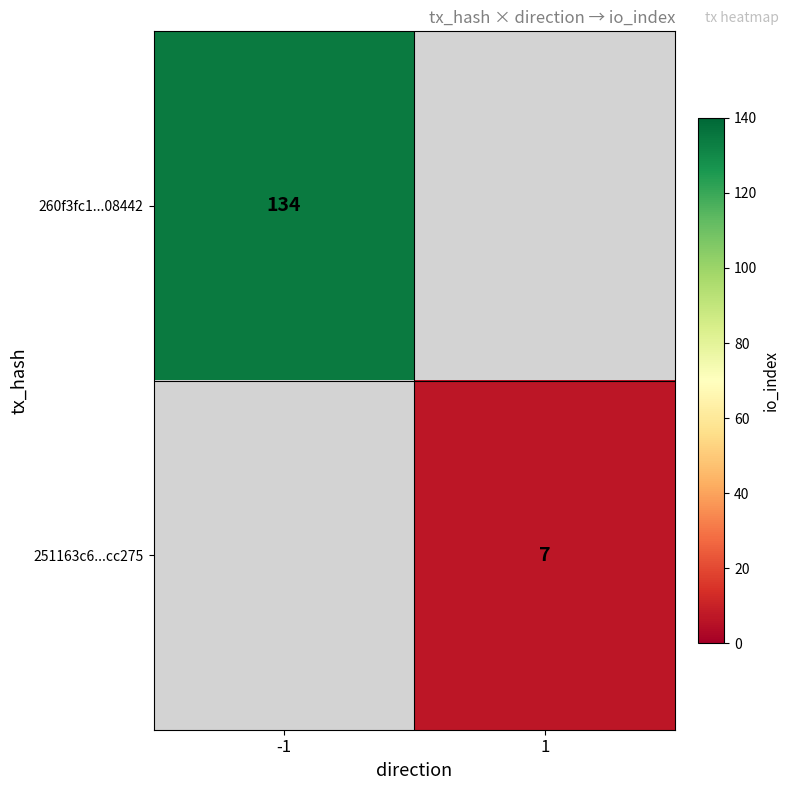

Between 1 and -1, which is larger?

-1